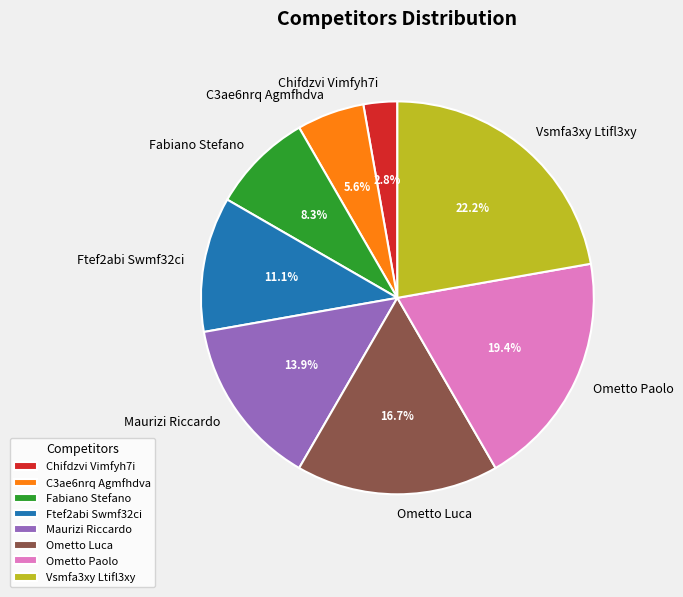

What percentage is the Ometto Luca slice, to the nearest percent?

17%